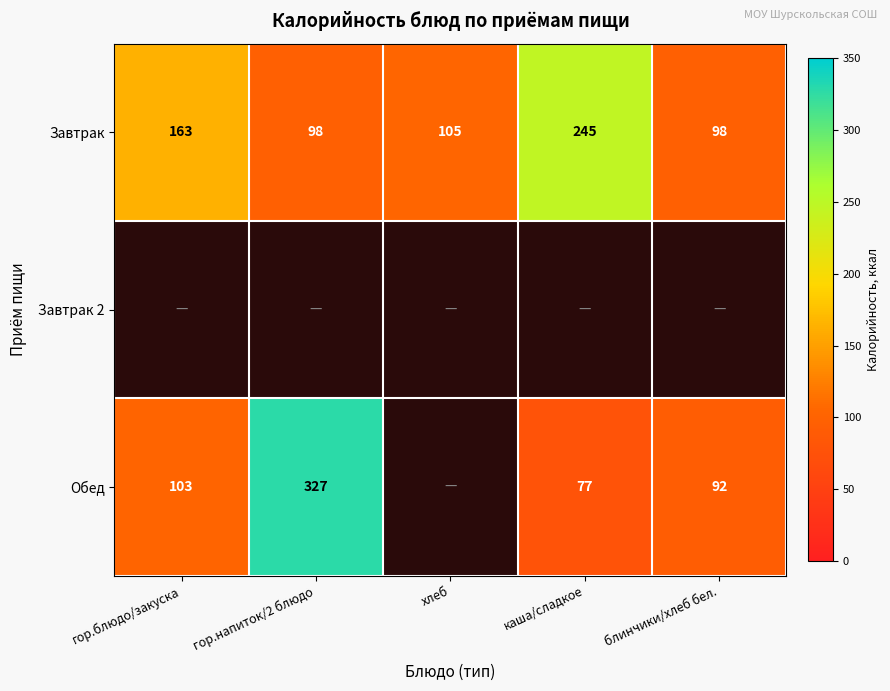

At which label is Завтрак closest to 171?

гор.блюдо/закуска